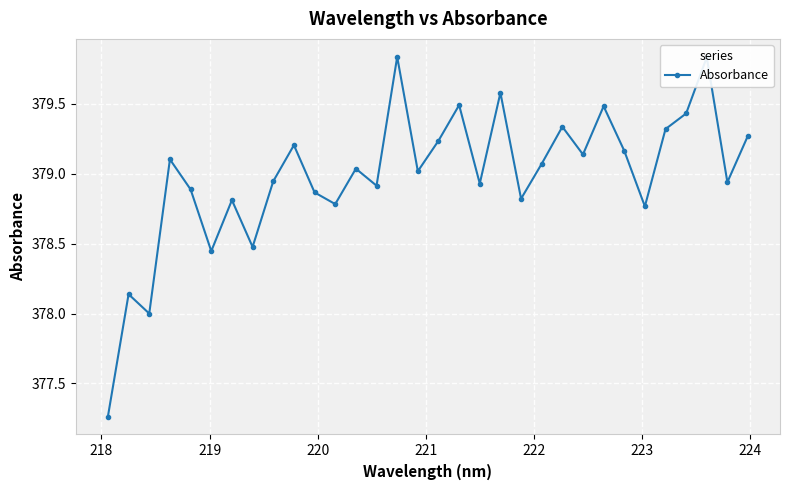

What is the difference between the second highest and minimum values?

2.6